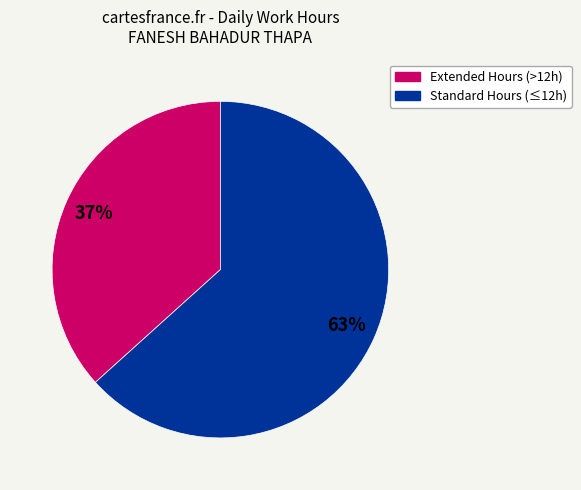

Is there a majority slice in this chart?

Yes